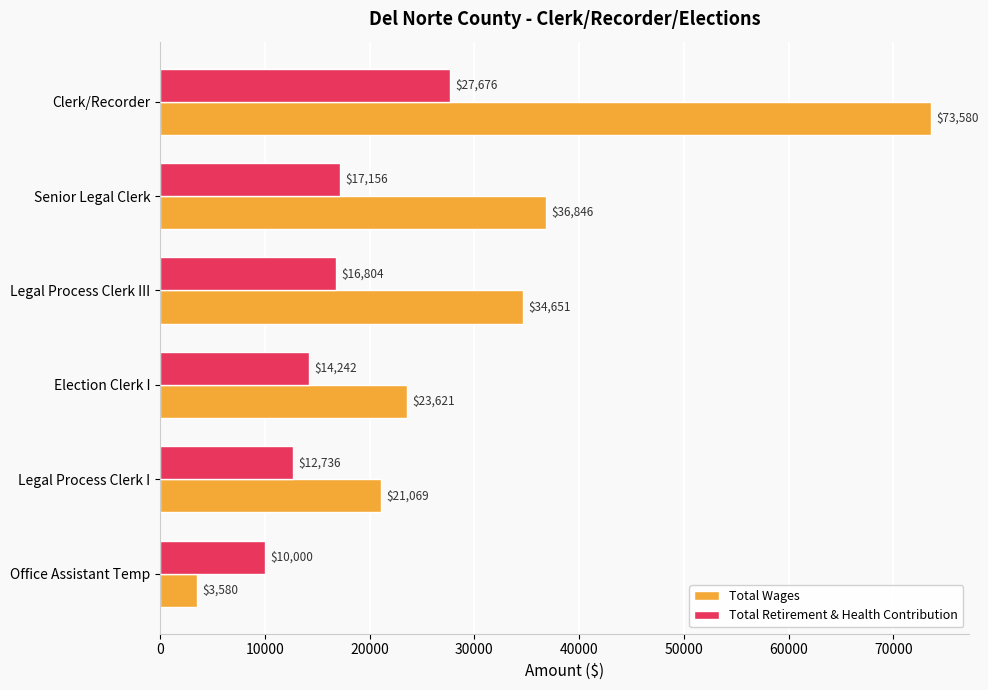

What is the difference between the maximum and minimum values in the Total Wages series?

70000